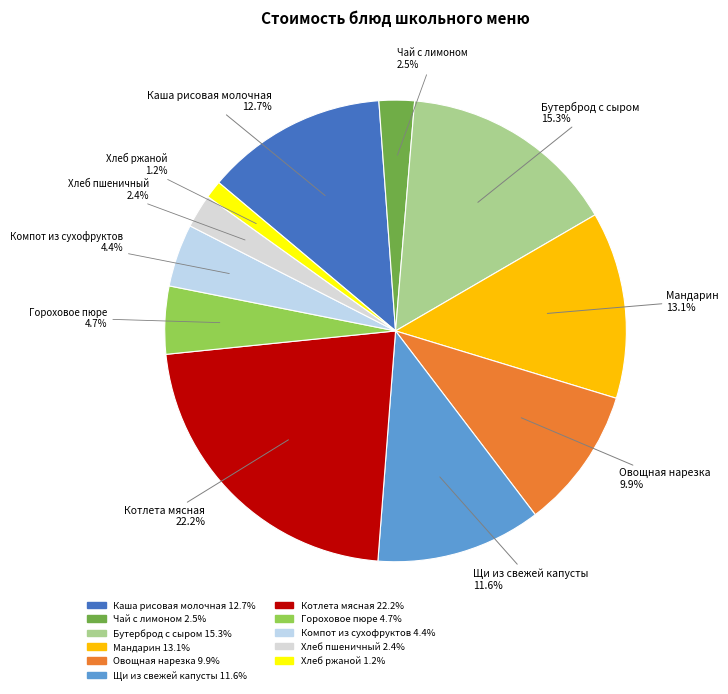

Which category has the biggest portion of the pie?

Котлета мясная